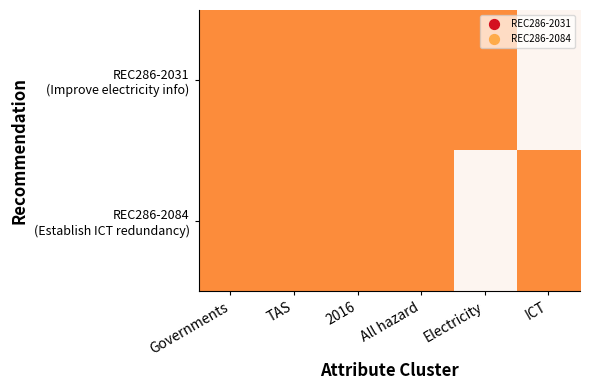

Rank the series at REC286-2084 from highest to lowest value.

REC286-2031, REC286-2084